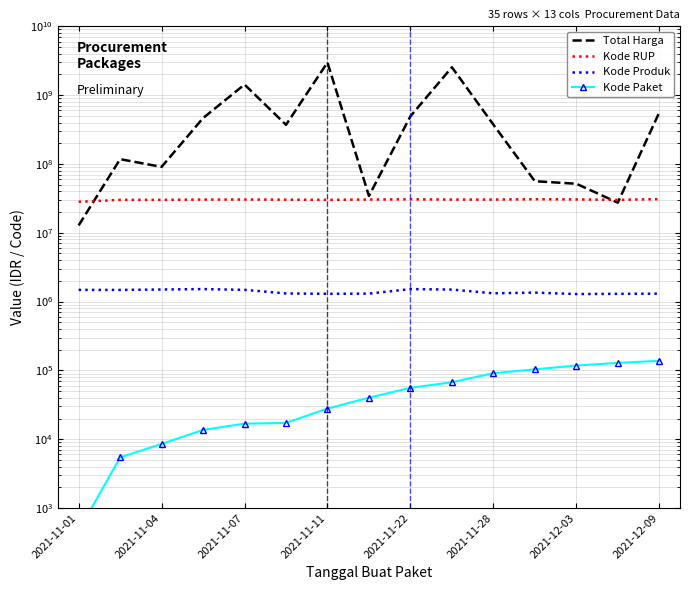

Between 2021-11-11 and 2021-11-01, which is larger?

2021-11-11